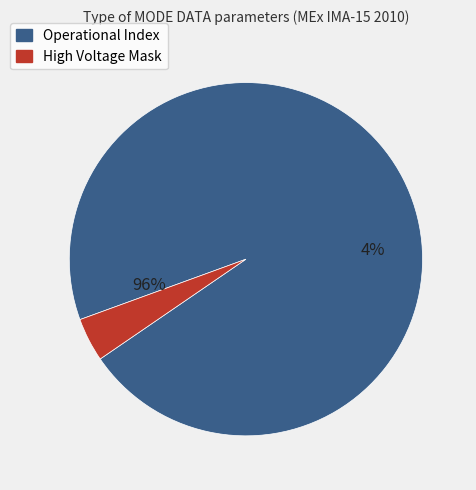

What is the largest slice in the pie chart?

Operational Index